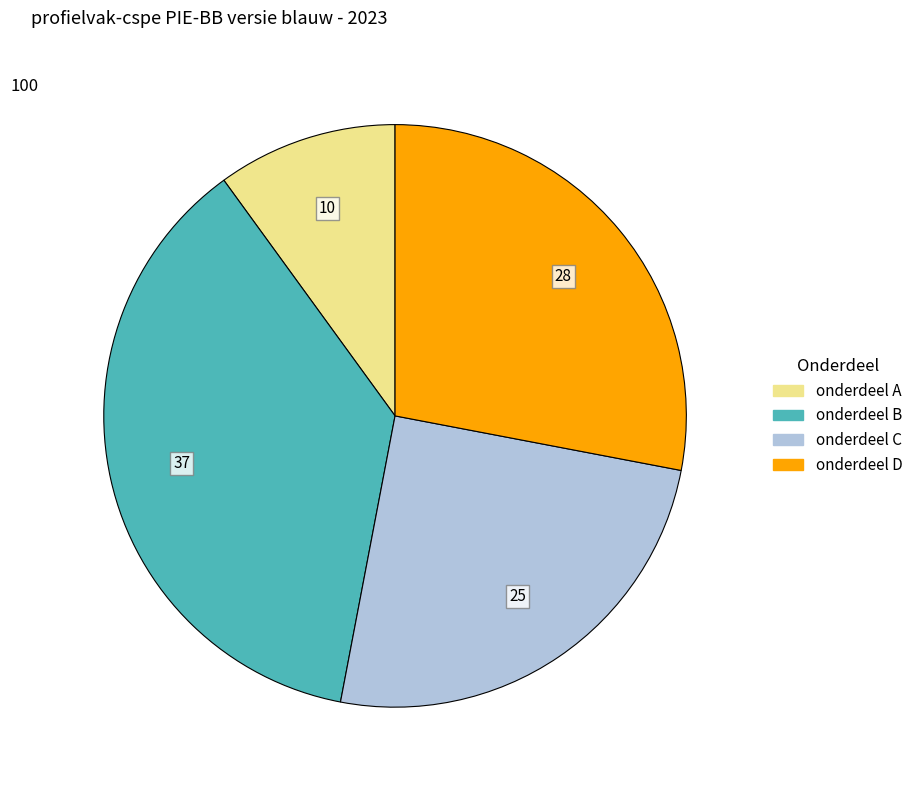

True or false: onderdeel D accounts for 28% of the total.

True